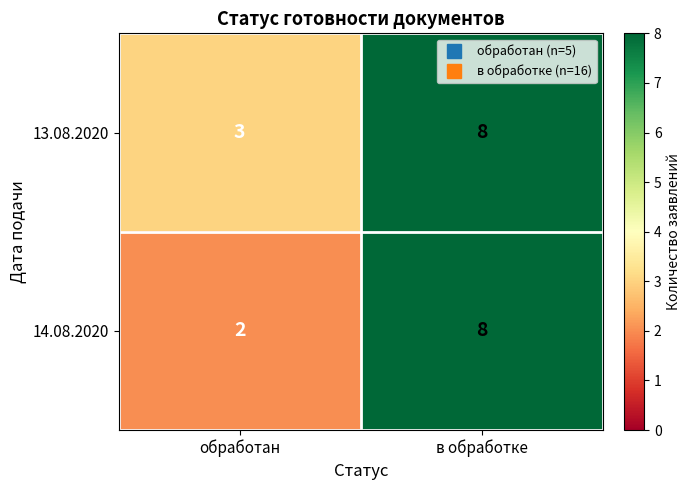

Reading left to right, transcribe all the data shown in this chart.

13.08.2020: обработан=3	в обработке=8
14.08.2020: обработан=2	в обработке=8